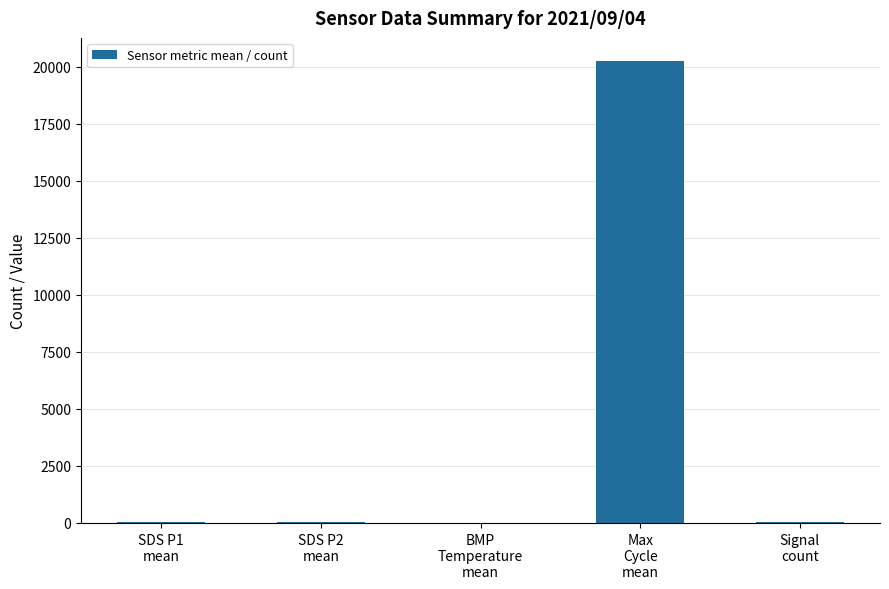

What is the greatest value displayed?

20251.7